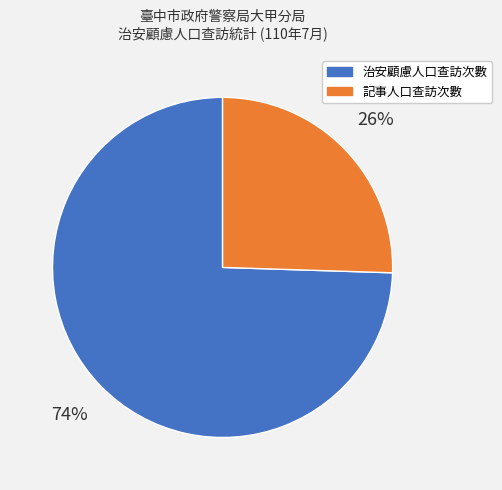

Between 治安顧慮人口查訪次數 and 記事人口查訪次數, which is larger?

治安顧慮人口查訪次數